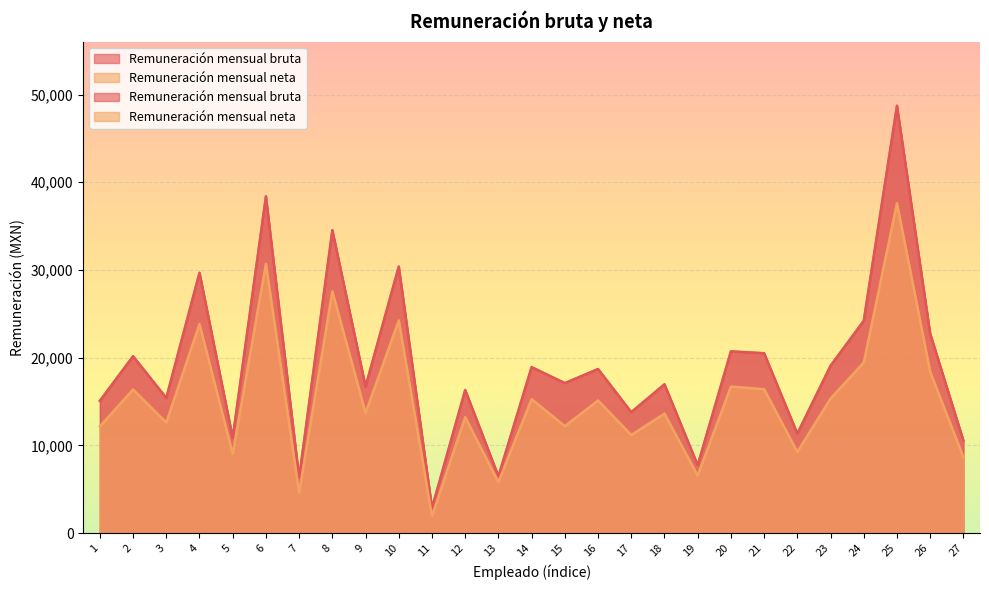

At how many categories does at least one series exceed 3858?

26